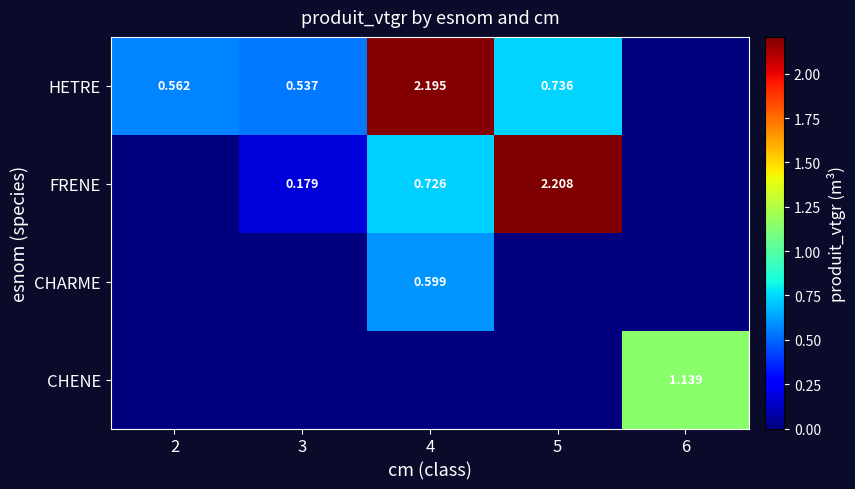

Is it true that FRENE equals 0.7 at 4?

True